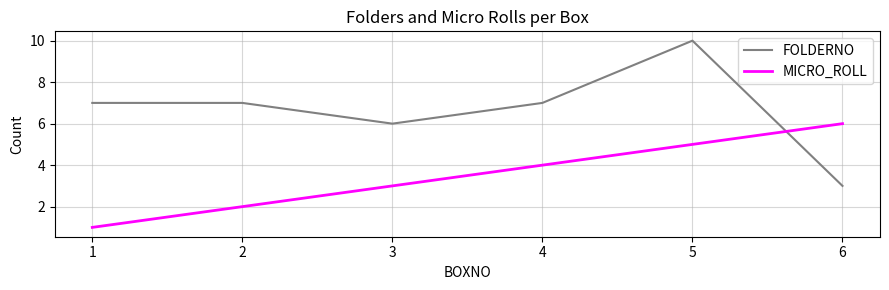

What is the average value of the FOLDERNO series?

7